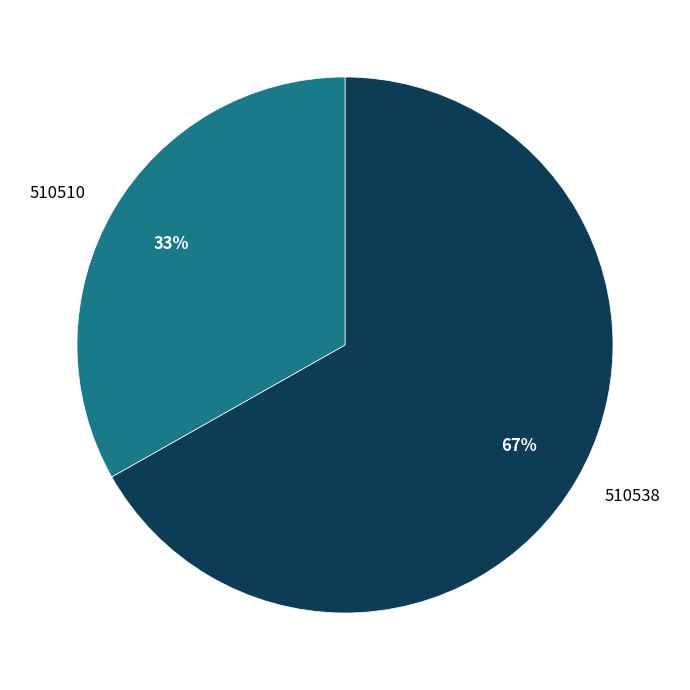

What is the largest slice in the pie chart?

510538